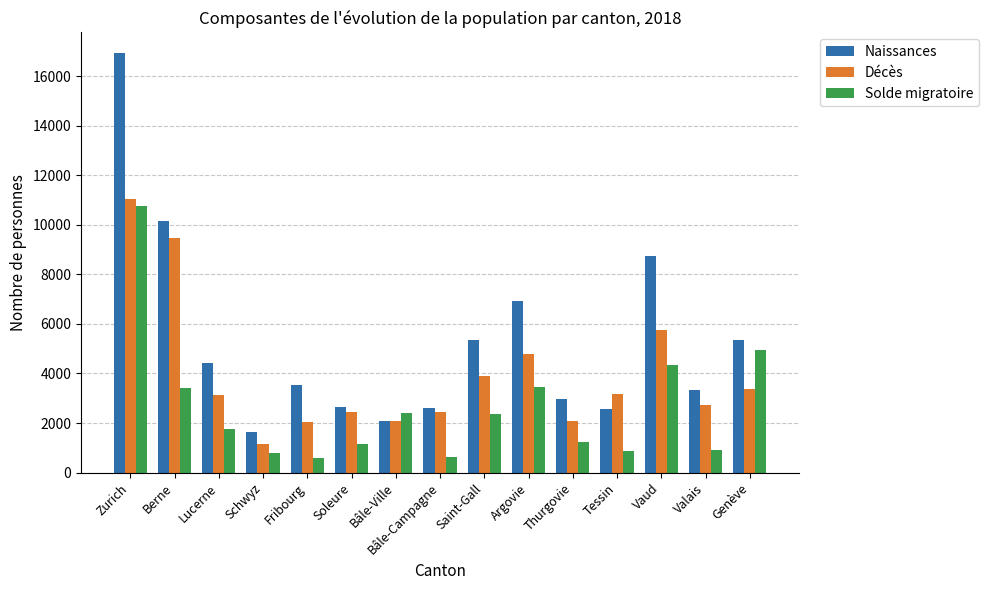

What is the approximate value of Décès at Lucerne?

3140